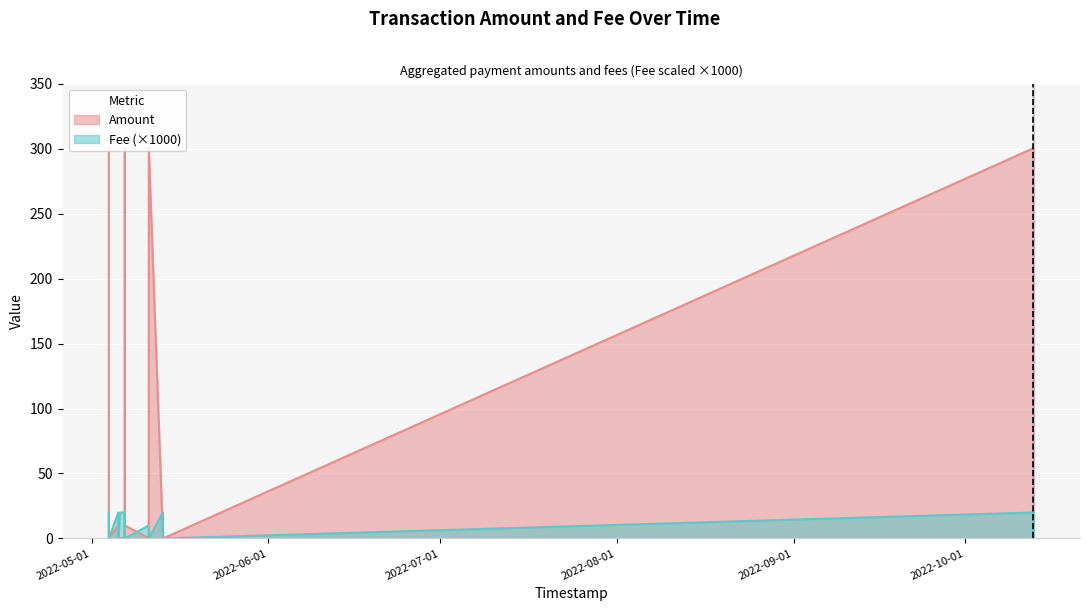

What is the label of the 10th point from the right?

2022-05-06 19:25:54